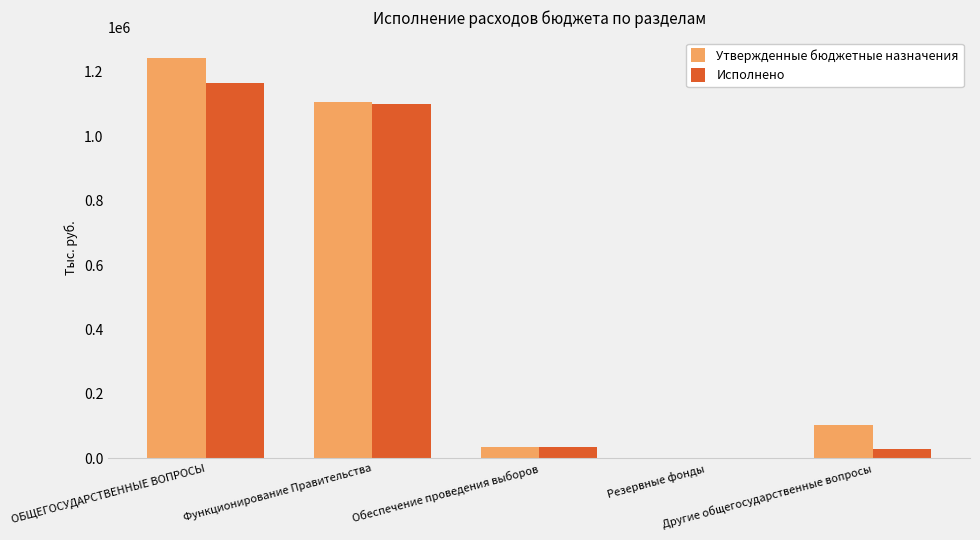

What is the difference between the maximum and second lowest values in the Утвержденные бюджетные назначения series?

1208985.0